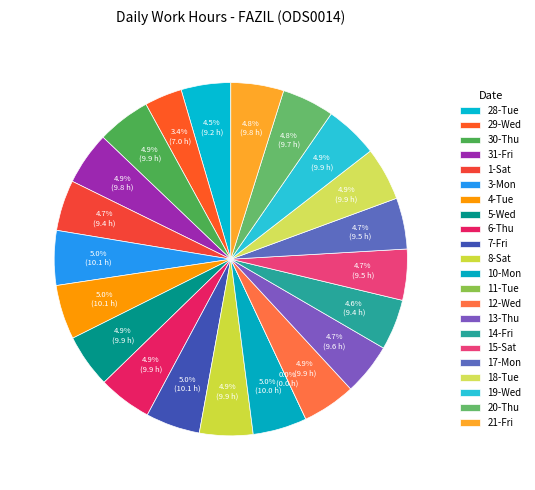

Which category has the biggest portion of the pie?

3-Mon